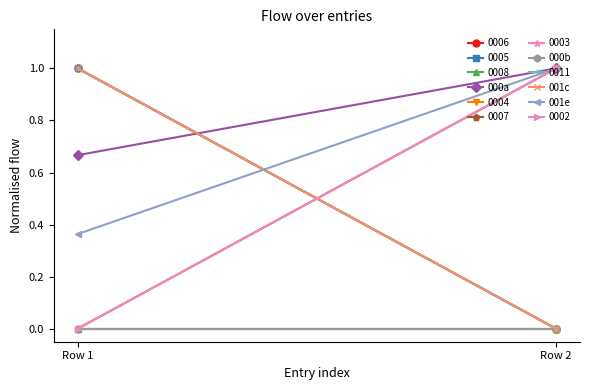

At how many categories does at least one series exceed 0?

2